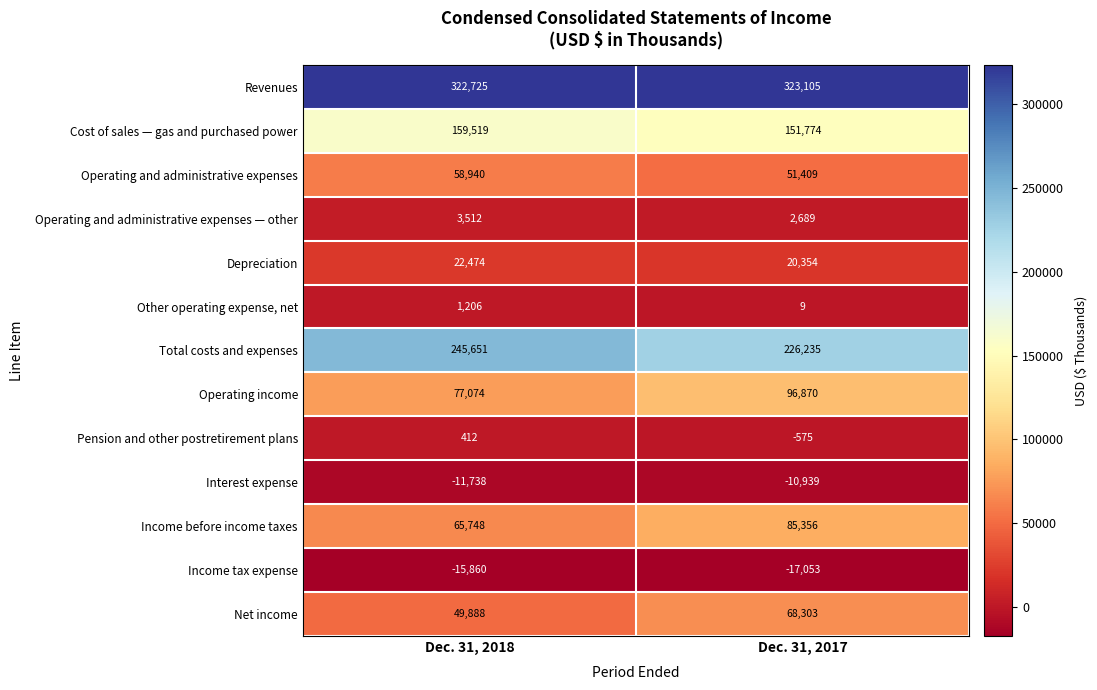

Reading left to right, what are all the values shown in this chart?

Revenues: Dec. 31, 2018=322725	Dec. 31, 2017=323105
Cost of sales — gas and purchased power: Dec. 31, 2018=159519	Dec. 31, 2017=151774
Operating and administrative expenses: Dec. 31, 2018=58940	Dec. 31, 2017=51409
Operating and administrative expenses — other: Dec. 31, 2018=3512	Dec. 31, 2017=2689
Depreciation: Dec. 31, 2018=22474	Dec. 31, 2017=20354
Other operating expense, net: Dec. 31, 2018=1206	Dec. 31, 2017=9
Total costs and expenses: Dec. 31, 2018=245651	Dec. 31, 2017=226235
Operating income: Dec. 31, 2018=77074	Dec. 31, 2017=96870
Pension and other postretirement plans: Dec. 31, 2018=412	Dec. 31, 2017=-575
Interest expense: Dec. 31, 2018=-11738	Dec. 31, 2017=-10939
Income before income taxes: Dec. 31, 2018=65748	Dec. 31, 2017=85356
Income tax expense: Dec. 31, 2018=-15860	Dec. 31, 2017=-17053
Net income: Dec. 31, 2018=49888	Dec. 31, 2017=68303